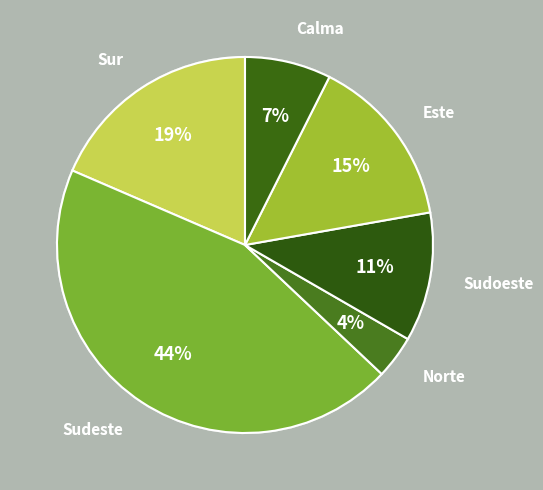

Is it true that Sur is 30% of the pie?

False